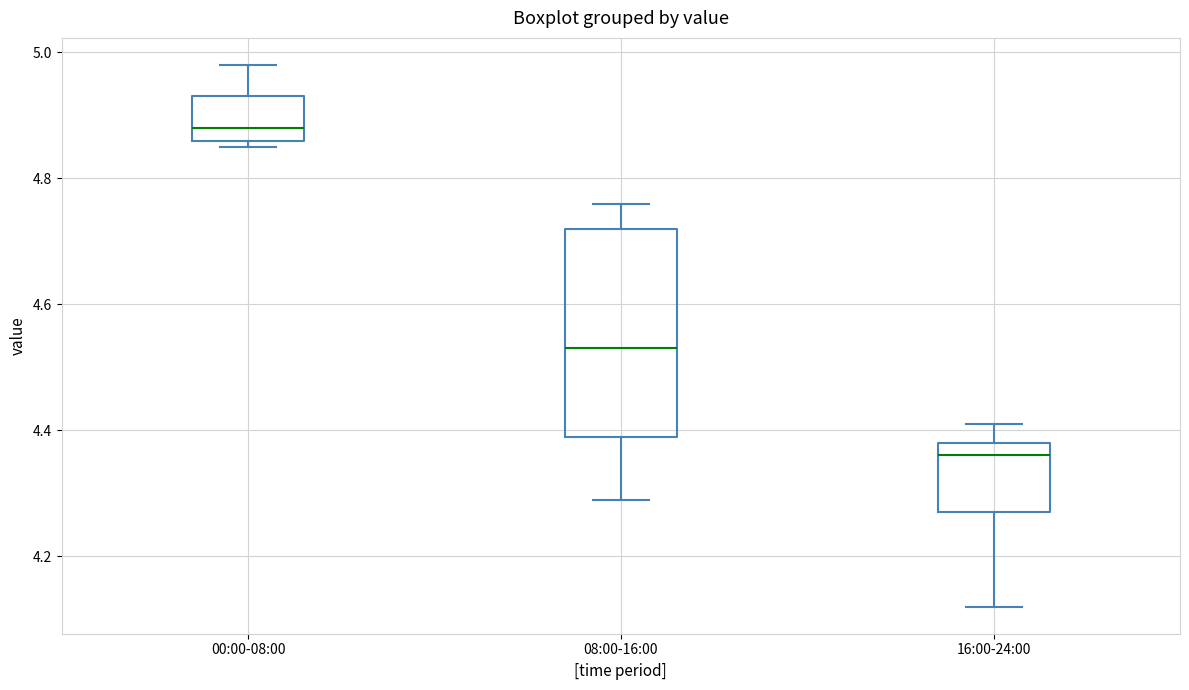

Reading left to right, read every box against the y-axis: the position of its median line, the range the box covers, and the ends of its whiskers. The values are not printed on the chart, so give them approximately, as read against the axis.

00:00-08:00: median 4.88, box 4.86 to 4.94, whiskers 4.86 (just below the box's lower edge) to 4.98
08:00-16:00: median 4.54, box 4.40 to 4.72, whiskers 4.30 to 4.76
16:00-24:00: median 4.36, box 4.28 to 4.38, whiskers 4.12 to 4.42